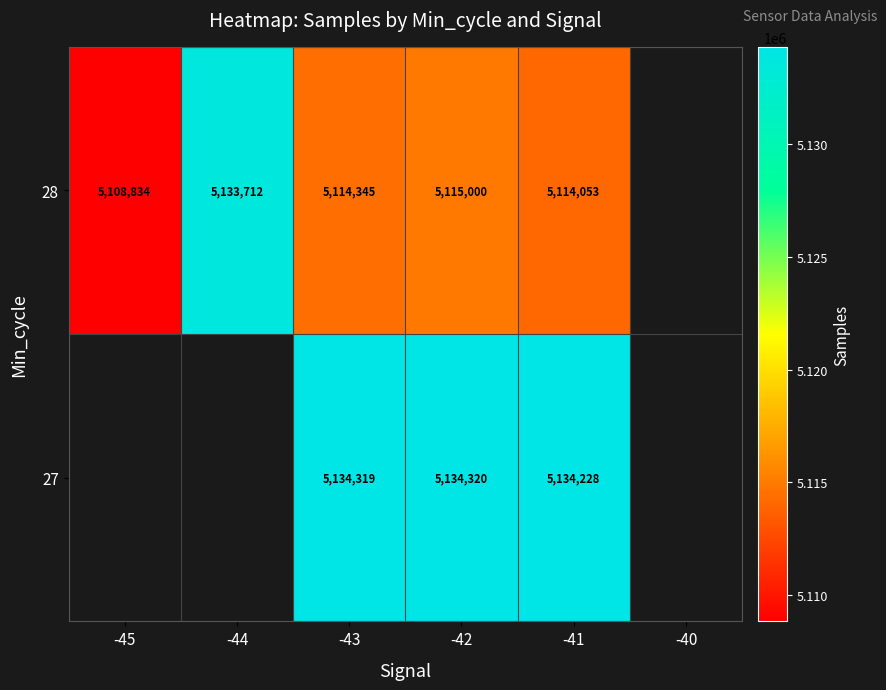

What is the difference between the highest and lowest values at -41?

20175